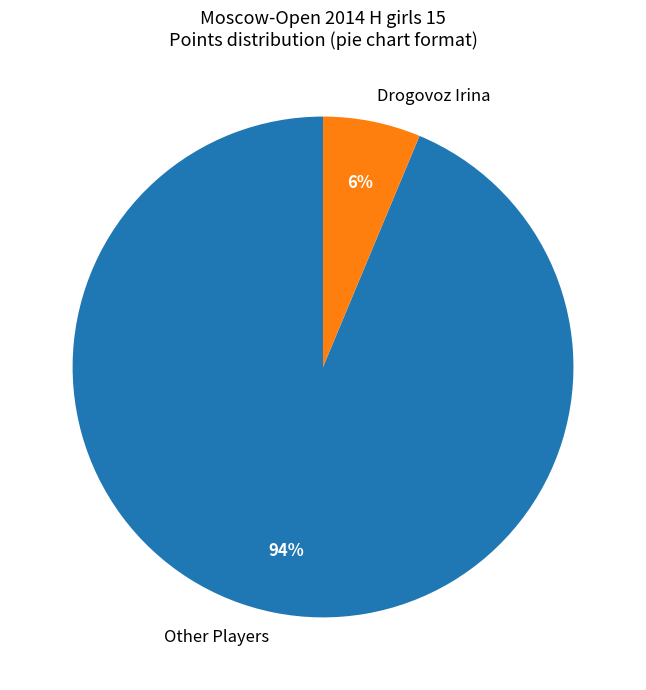

Which slice is the largest?

Other Players